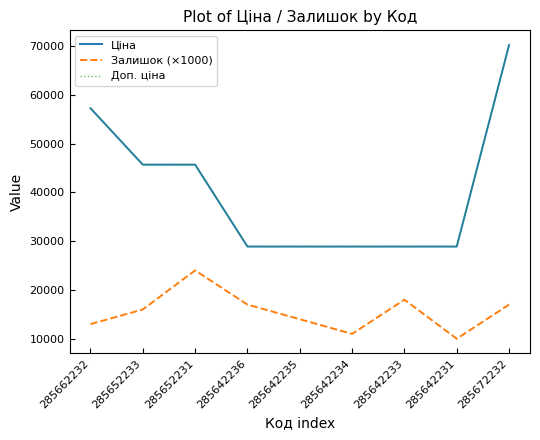

Where is the first local minimum for Залишок (×1000)?

285642234